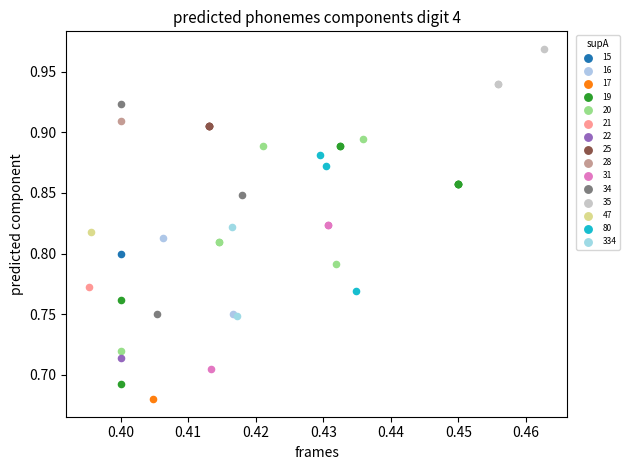

Which series reaches the maximum Y coordinate?

35